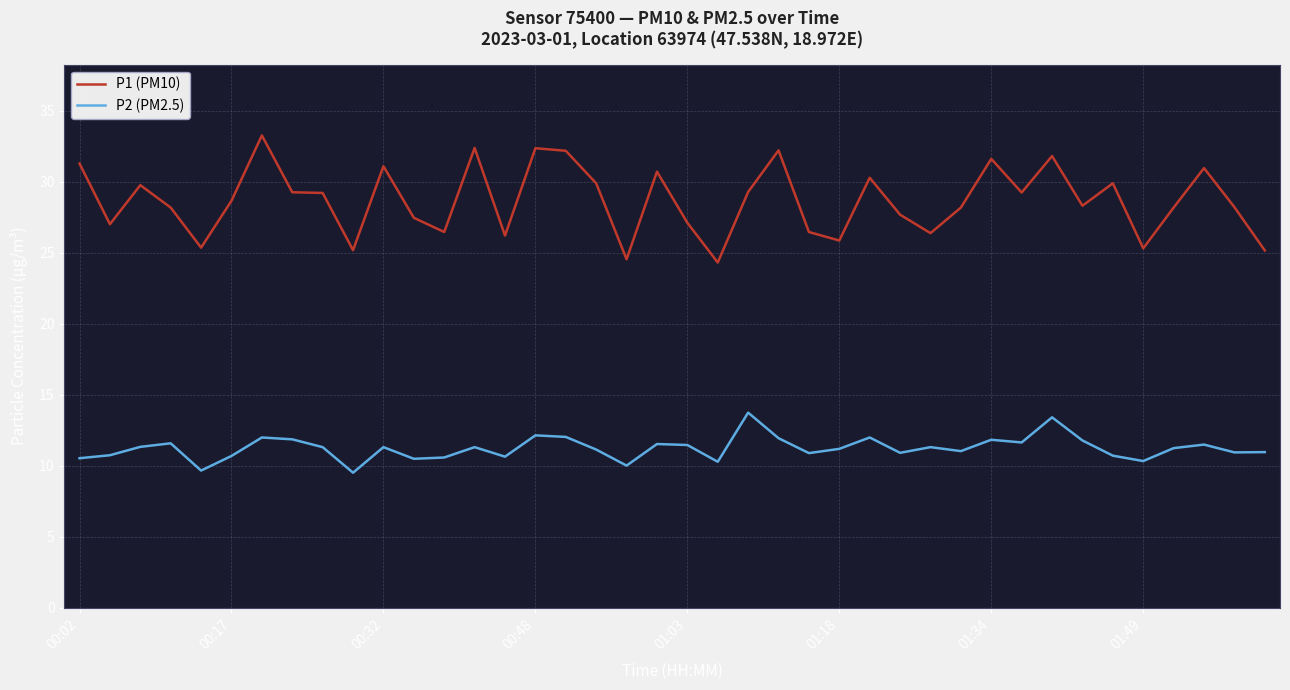

What is the minimum value shown in the chart?

9.5